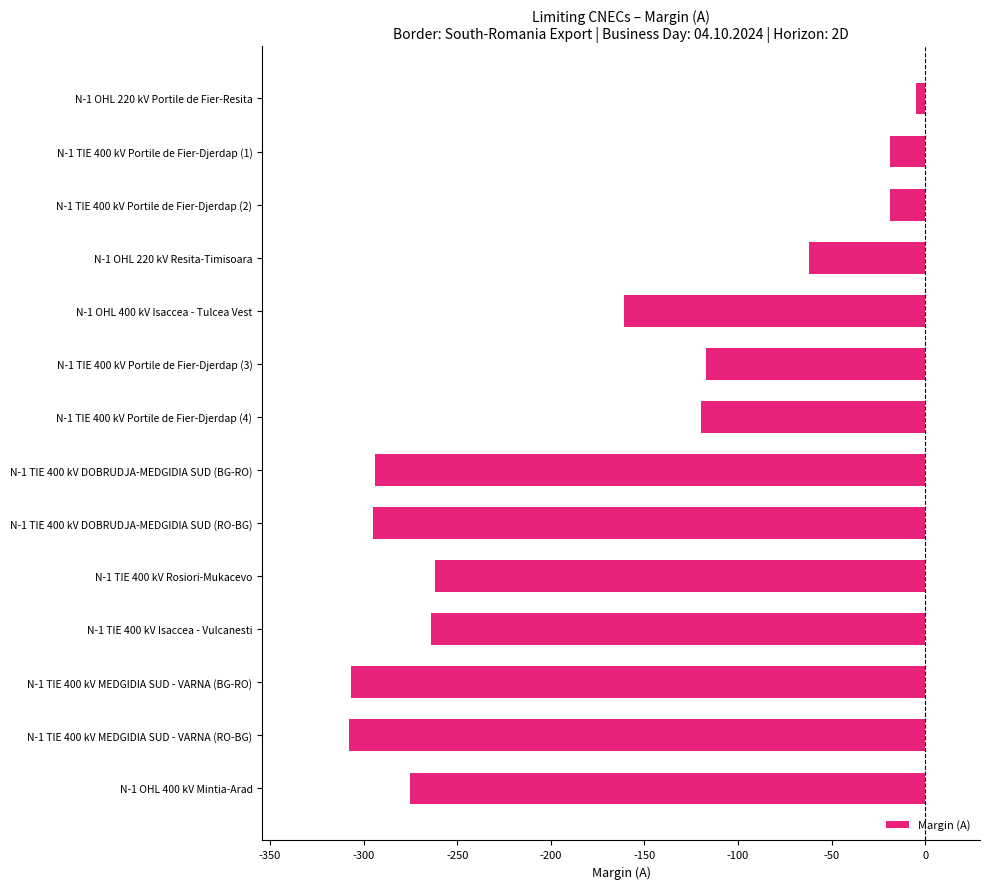

The value at N-1 TIE 400 kV Portile de Fier-Djerdap (2) is -19. True or false?

True